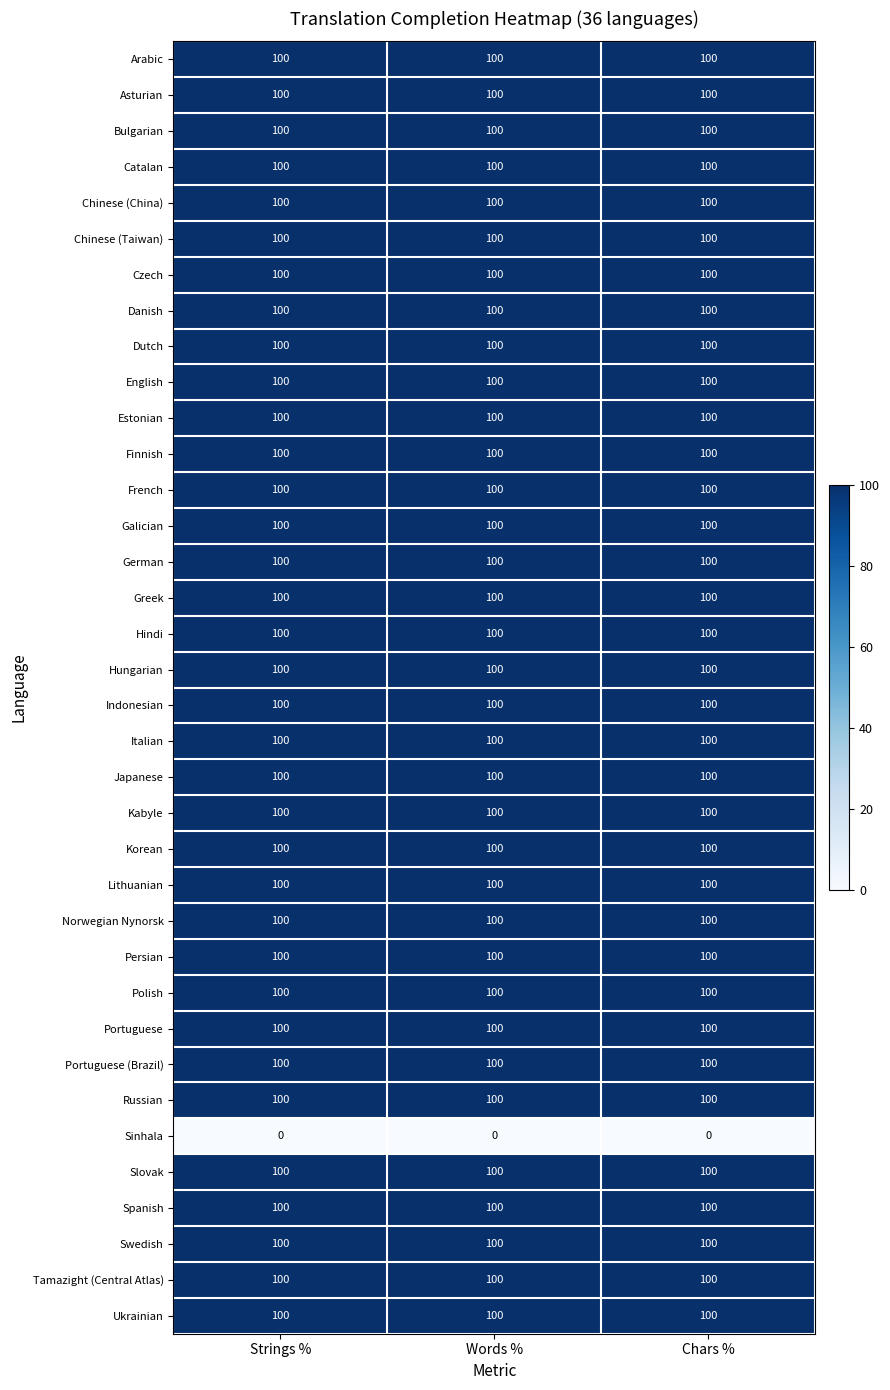

The value of Ukrainian at Chars % is 65. True or false?

False